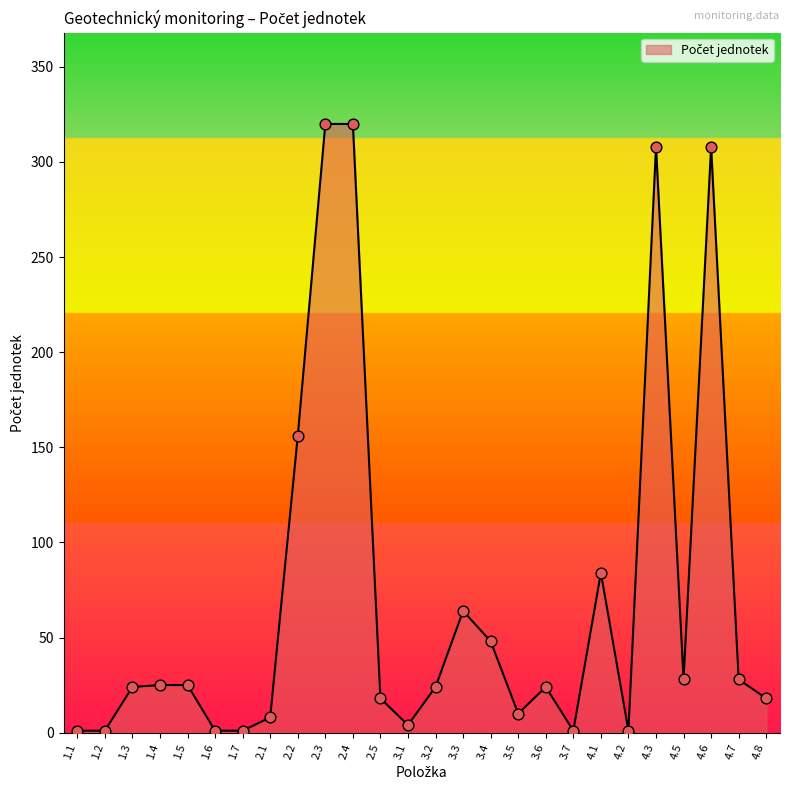

What is the ratio of the value at 4.8 to the value at 1.2?

18.0